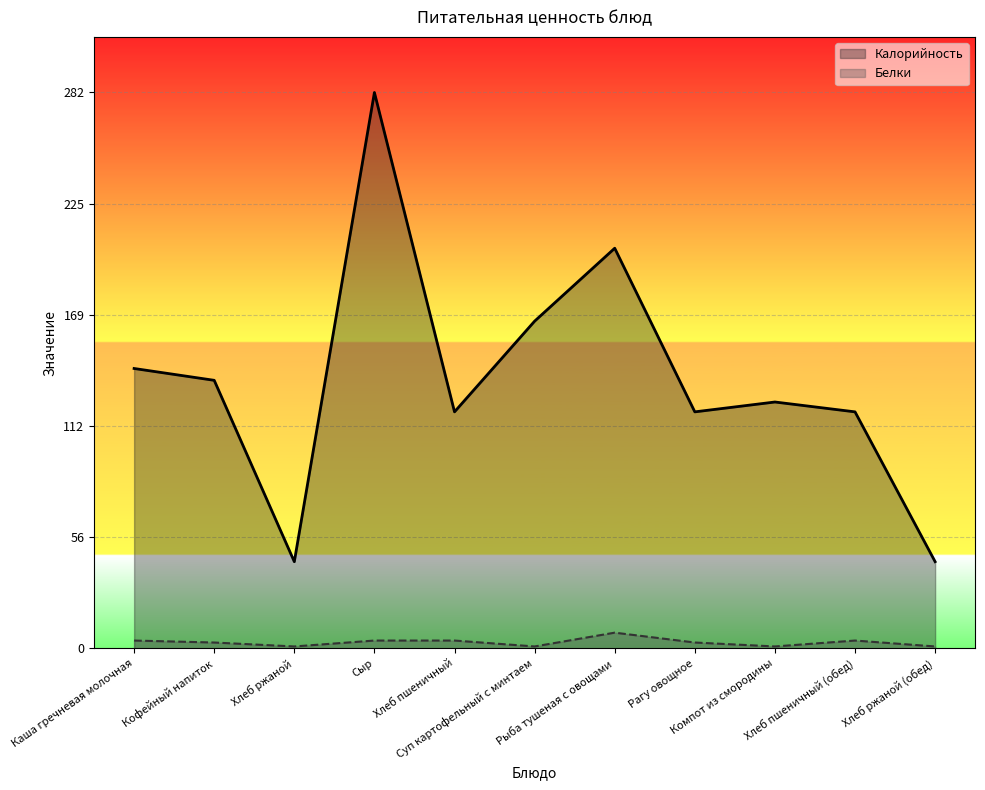

What is the spread (max minus min) of values at Рыба тушеная с овощами?

195